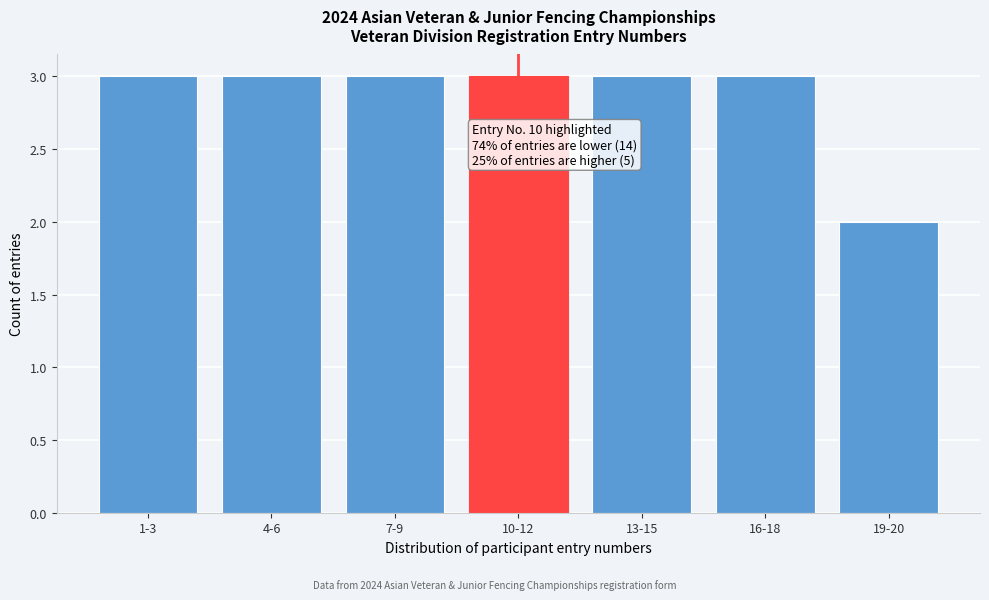

Reading right to left, what are all the values shown in this chart?

19-20=2	16-18=3	13-15=3	10-12=3	7-9=3	4-6=3	1-3=3